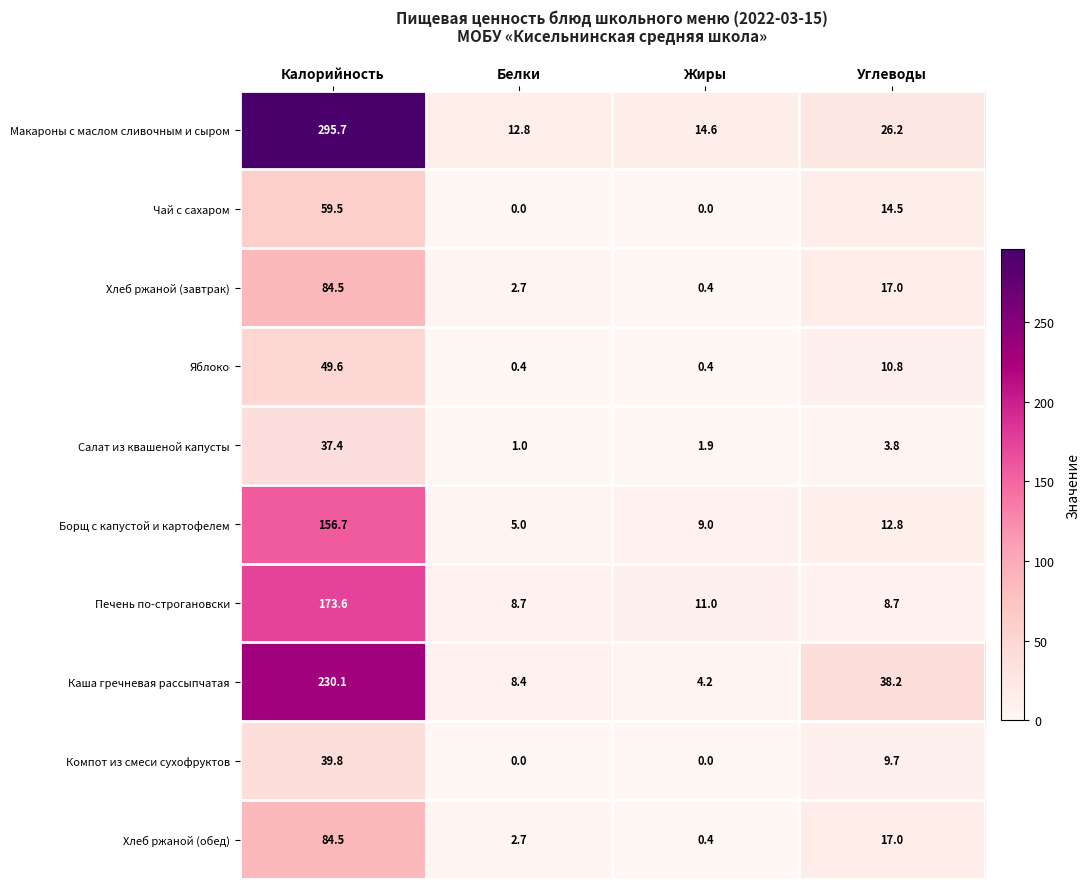

At which label is Чай с сахаром closest to 29?

Углеводы